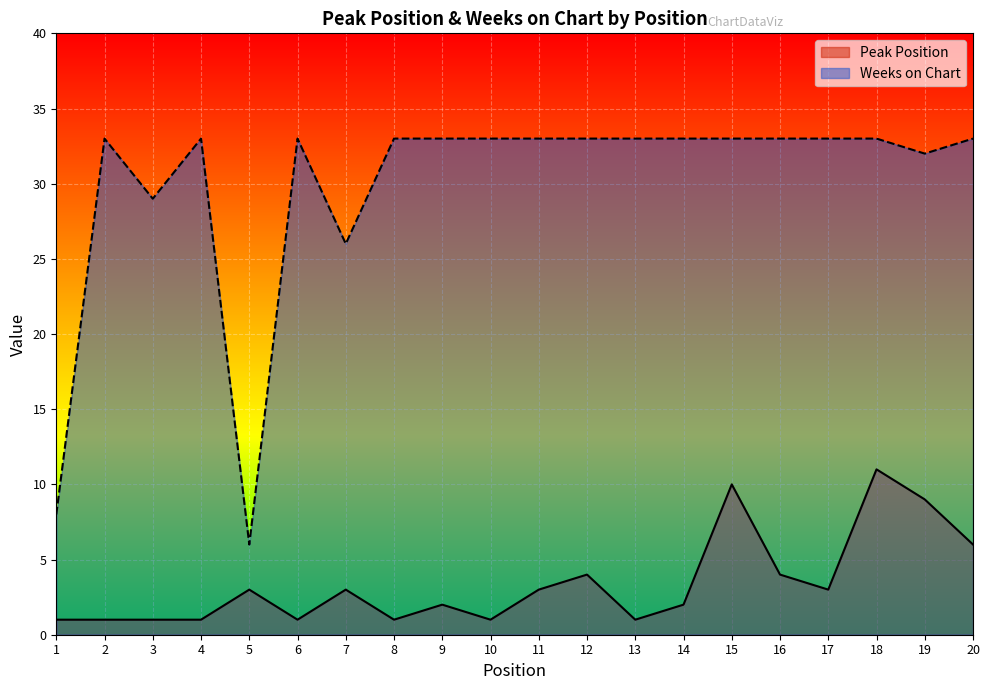

What is the value of the Weeks on Chart point at the 4th from the left?

33